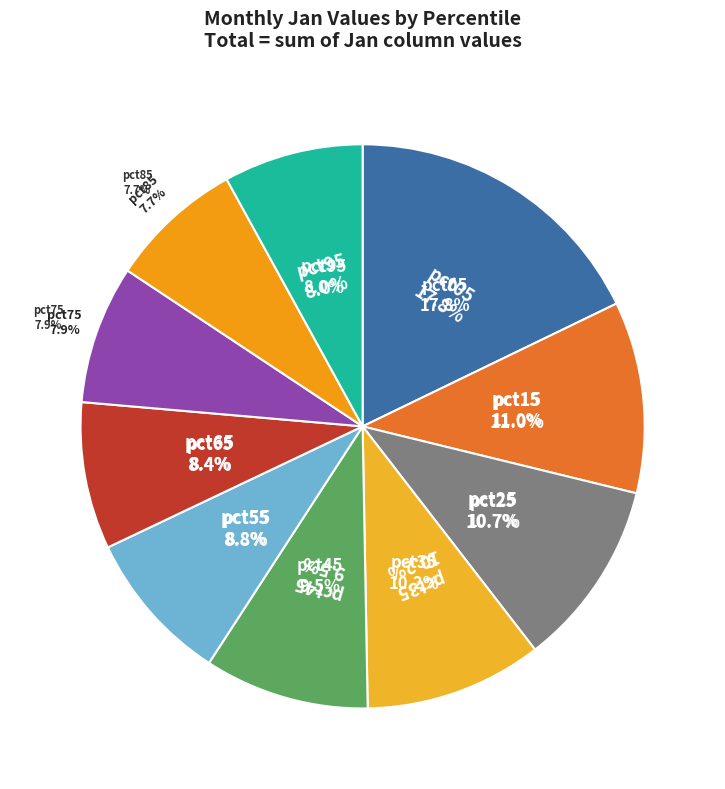

Rank the categories by value from lowest to highest.

pct85, pct75, pct95, pct65, pct55, pct45, pct35, pct25, pct15, pct05